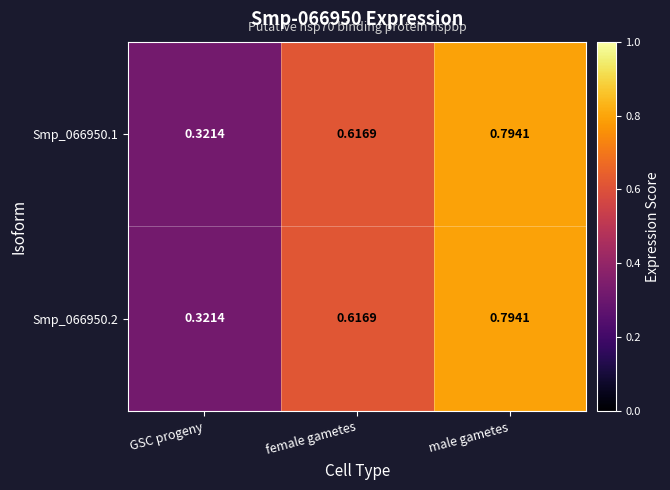

At which category is the sum across all series the highest?

male gametes